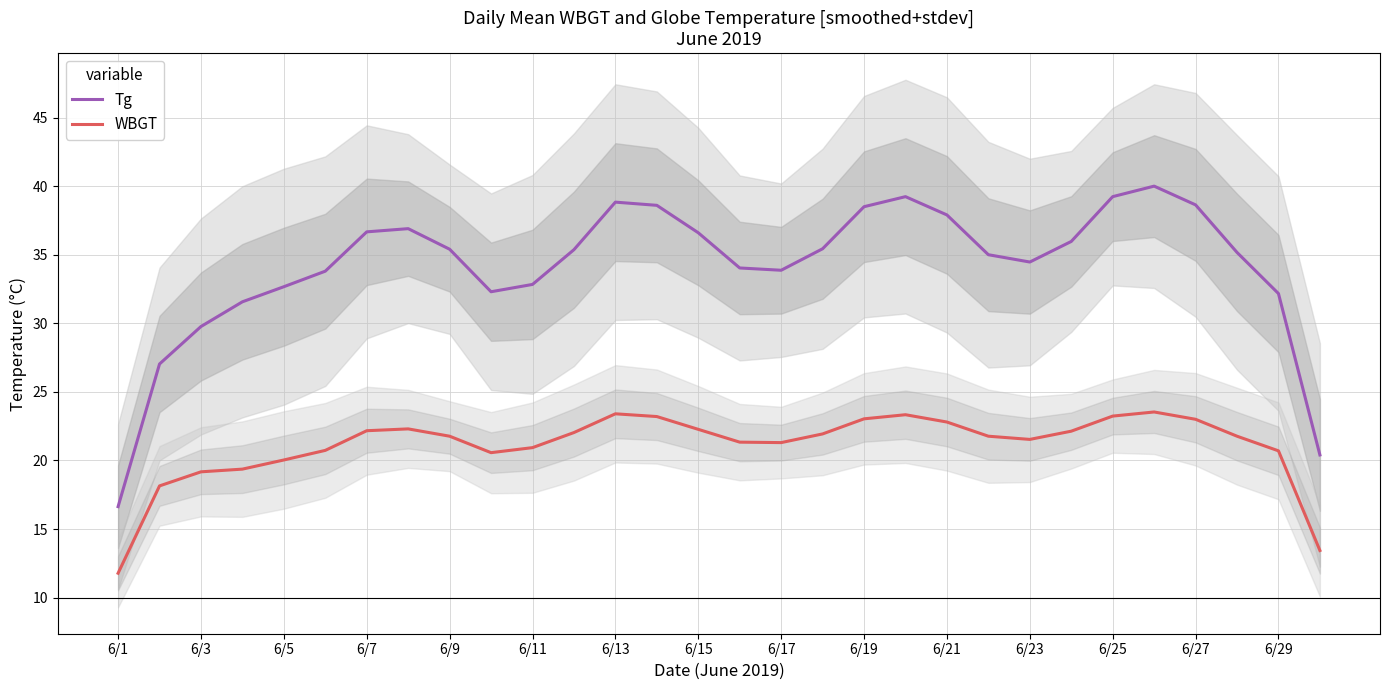

Which series has the widest spread of values?

Tg